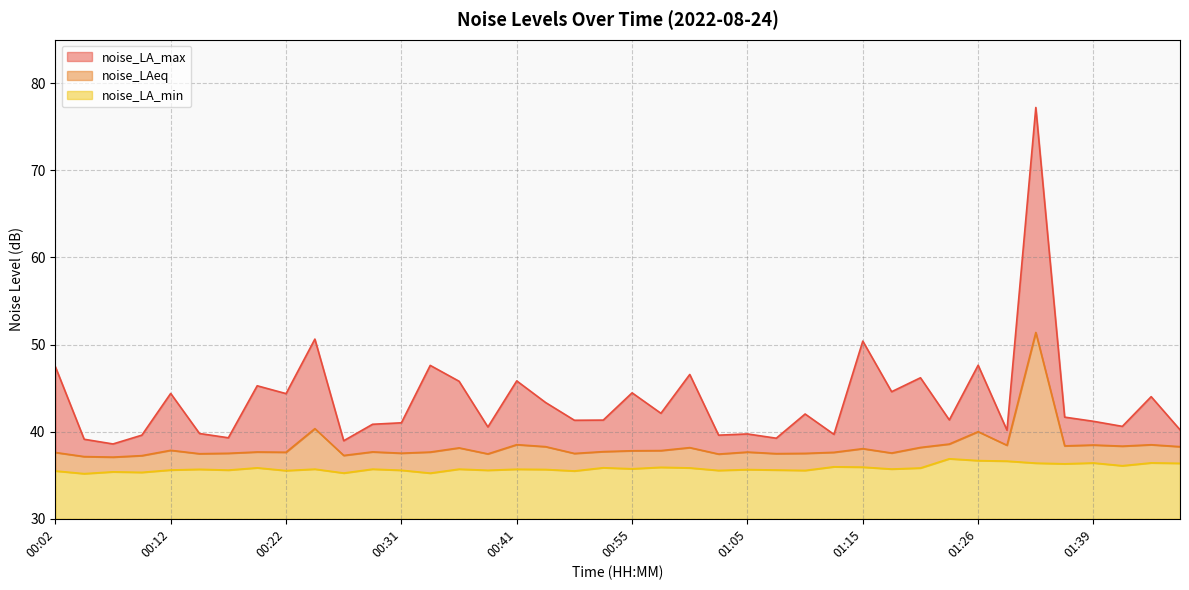

What is the value of the noise_LA_max point at the 3rd from the left?

38.6